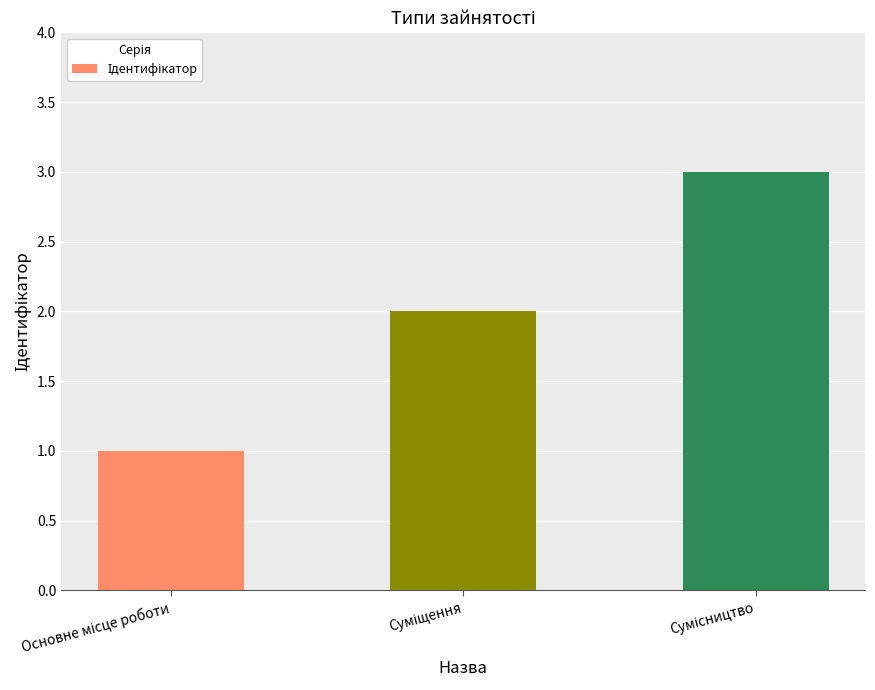

What is the maximum value shown in the chart?

3